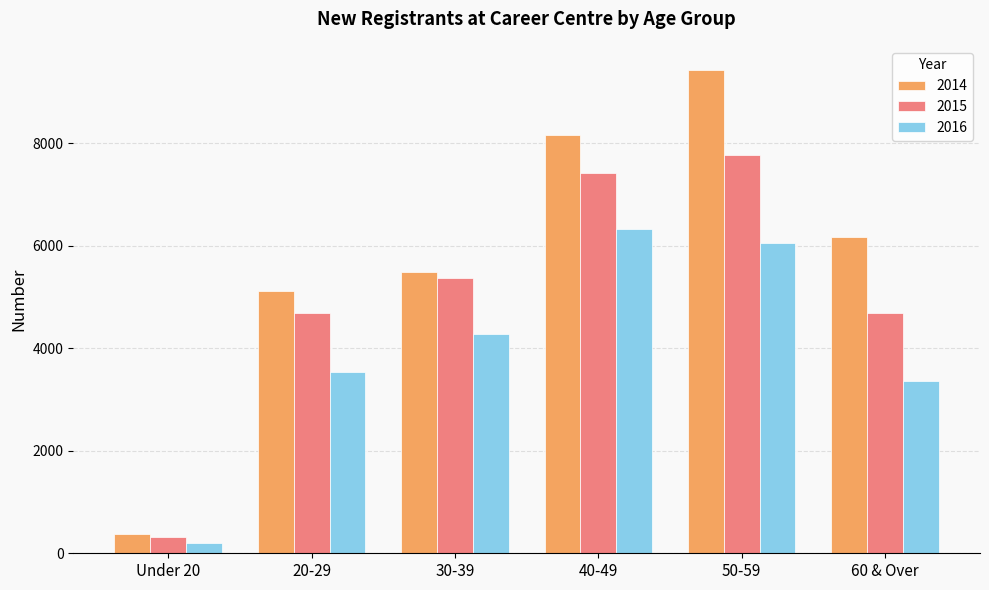

Which series has the widest spread of values?

2014